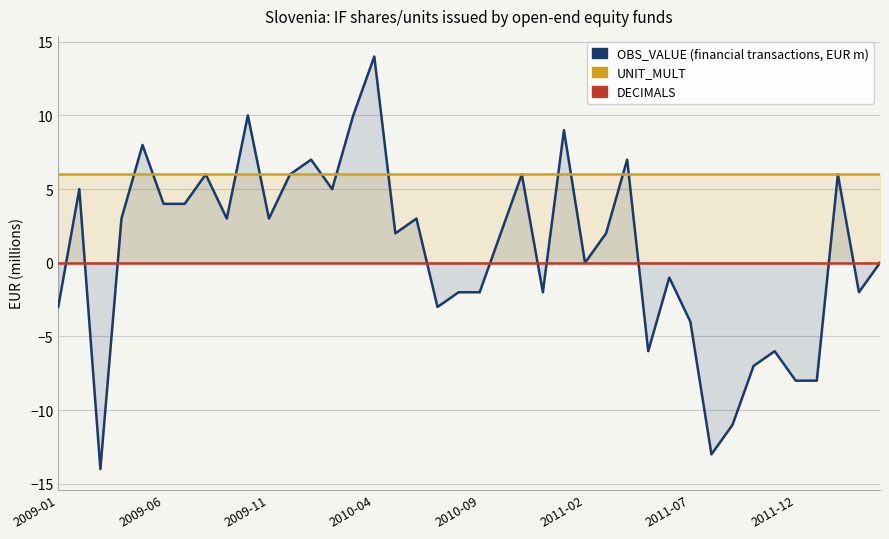

At 2009-11, list the series in order from largest to smallest.

UNIT_MULT, OBS_VALUE, DECIMALS